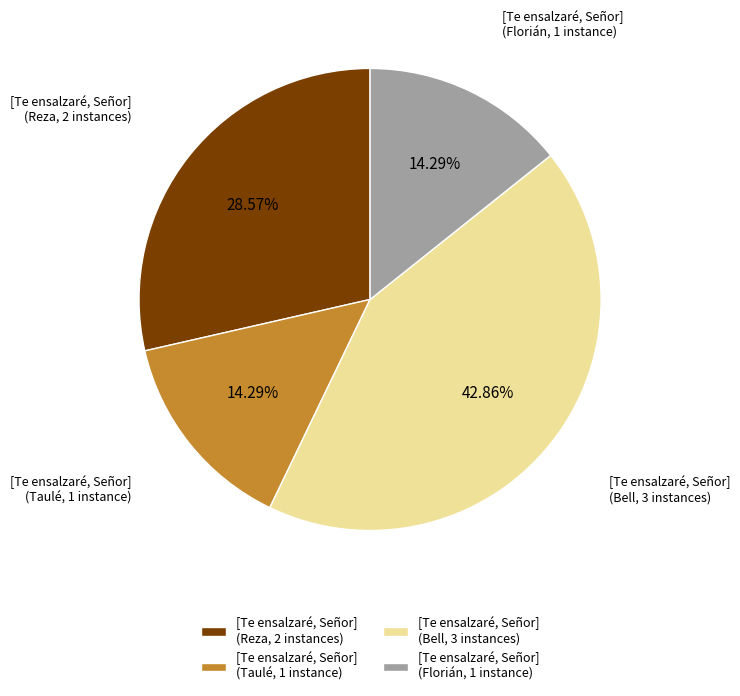

What is the ratio of the value at [Te ensalzaré, Señor] (Reza, 2 instances) to the value at [Te ensalzaré, Señor] (Florián, 1 instance)?

2.0